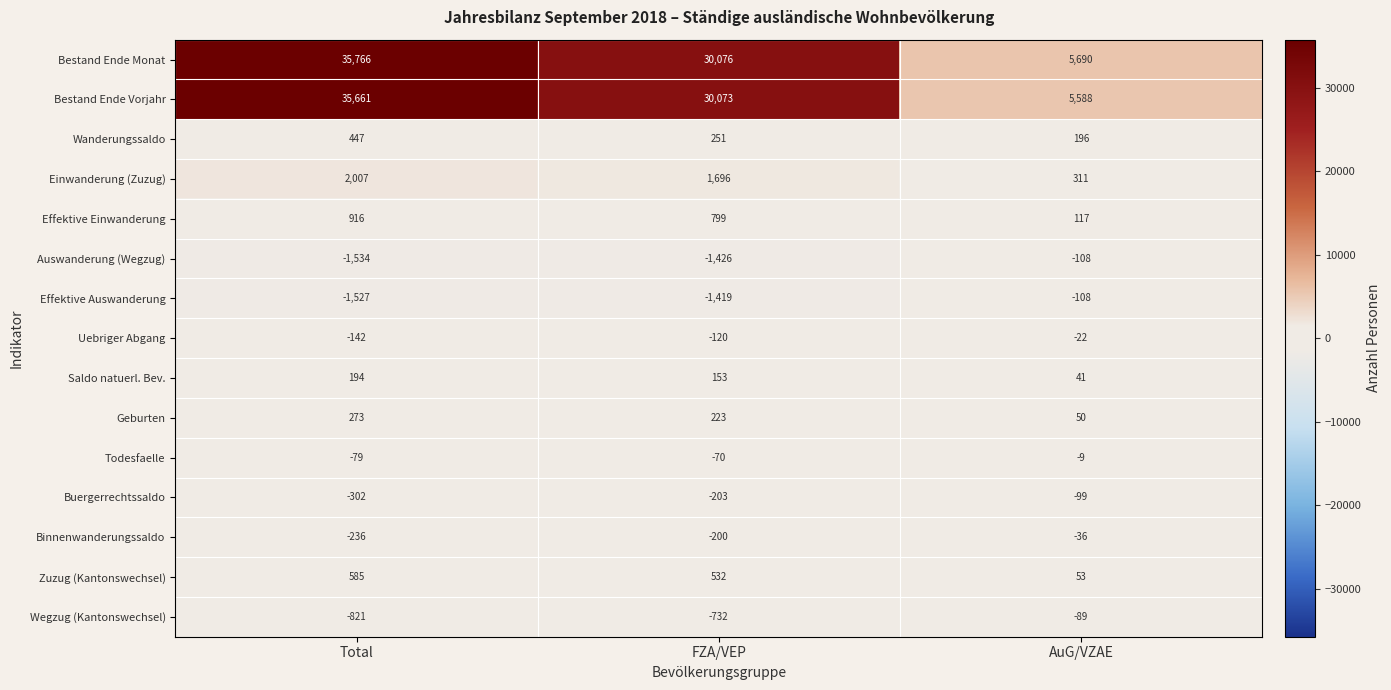

What is the maximum value for Geburten?

273